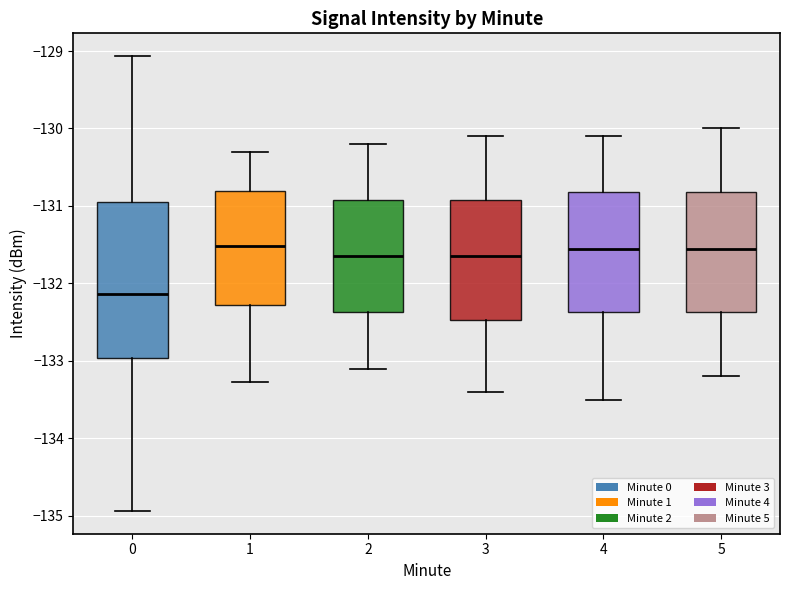

Which box is the tallest, from its lower edge to its upper edge?

0